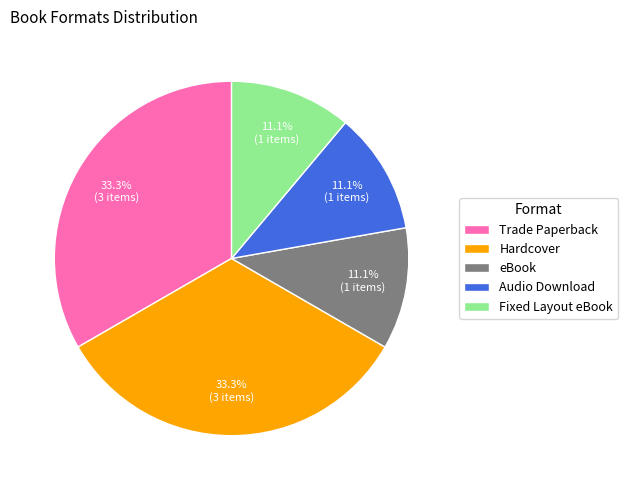

Which has a higher value, Hardcover or Fixed Layout eBook?

Hardcover